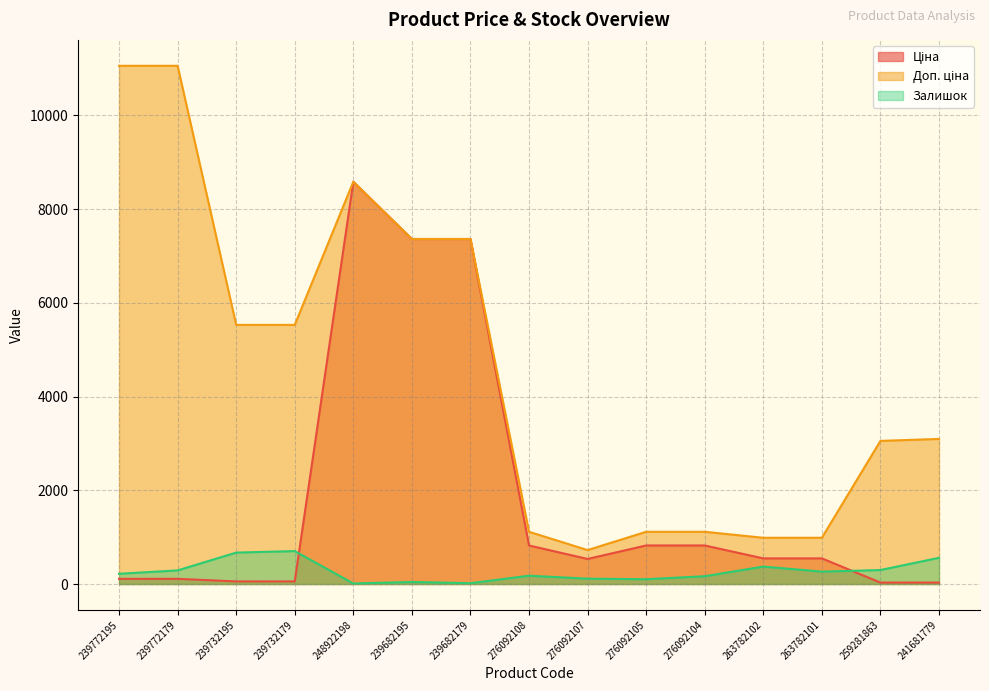

The value of Ціна at 239682195 is 7360.2. True or false?

True